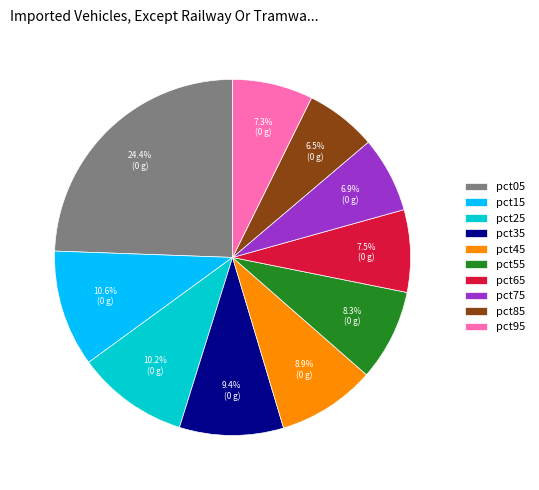

True or false: pct35 accounts for 9% of the total.

True